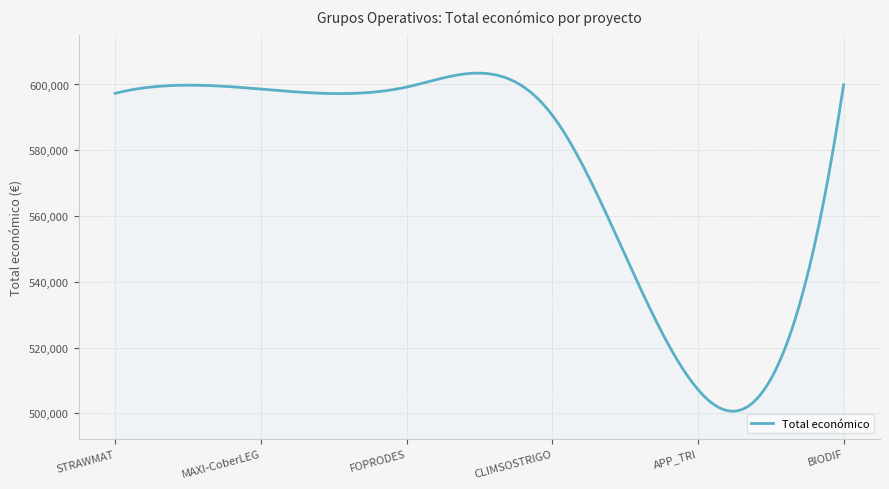

What is the minimum value shown in the chart?

500645.8